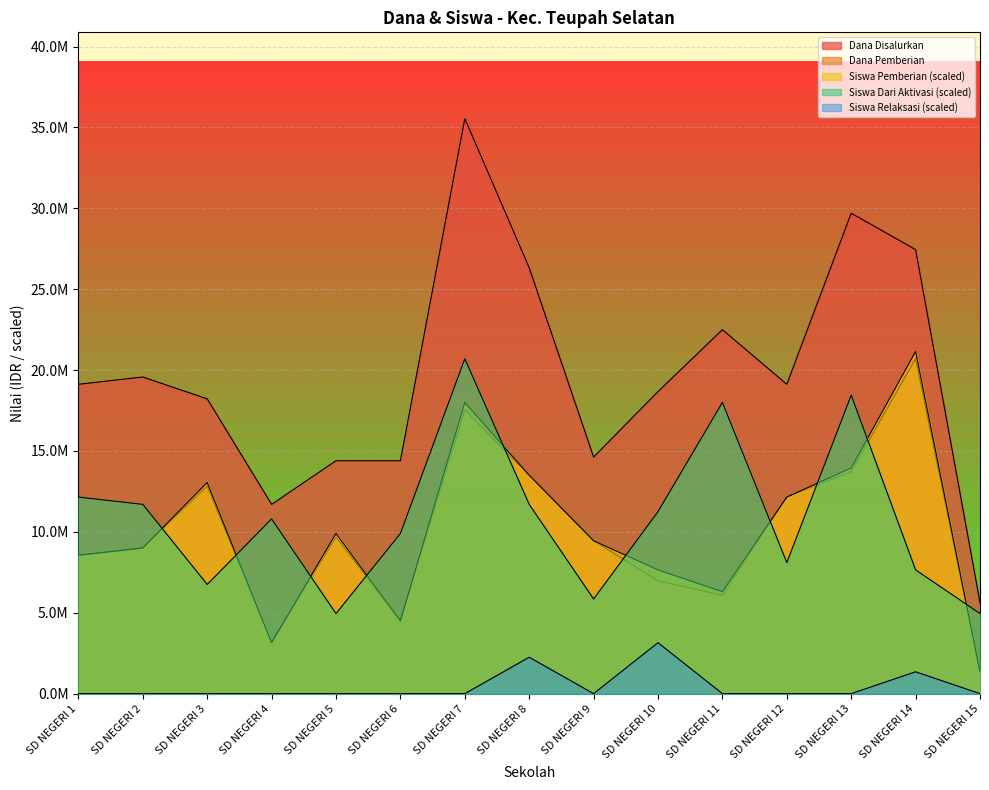

In Dana Disalurkan, how many points are higher than both neighbors (excluding endpoints)?

4